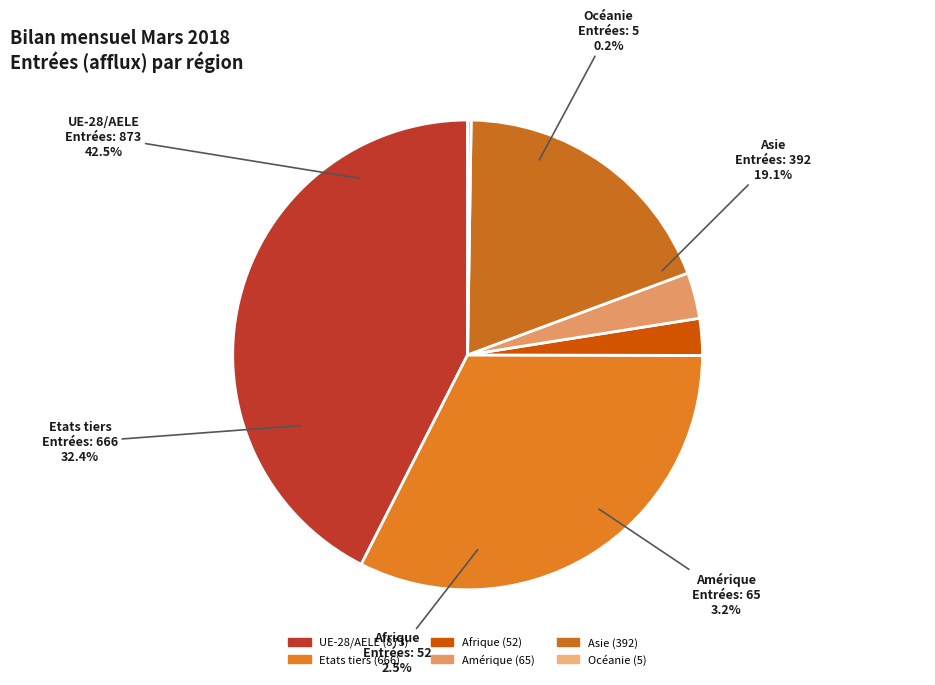

Rank the categories by value from highest to lowest.

UE-28/AELE, Etats tiers, Asie, Amérique, Afrique, Océanie